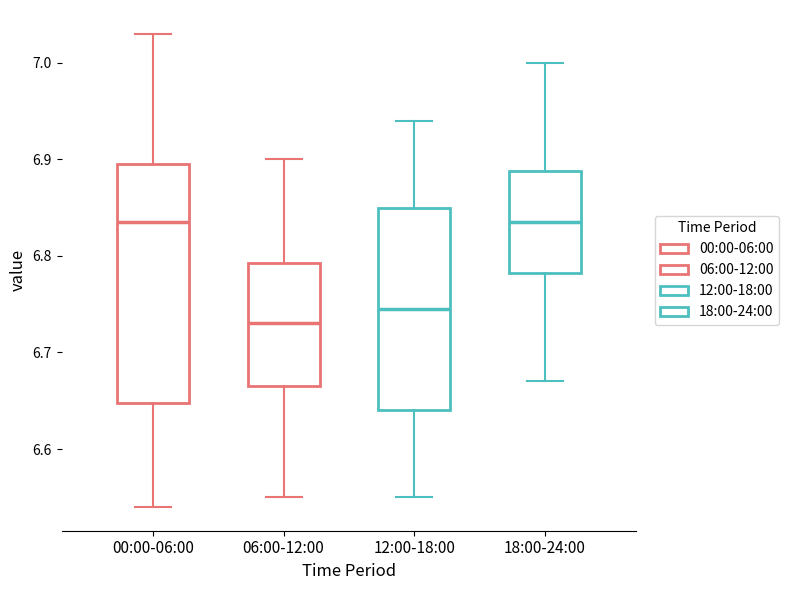

Which box is the tallest, from its lower edge to its upper edge?

00:00-06:00